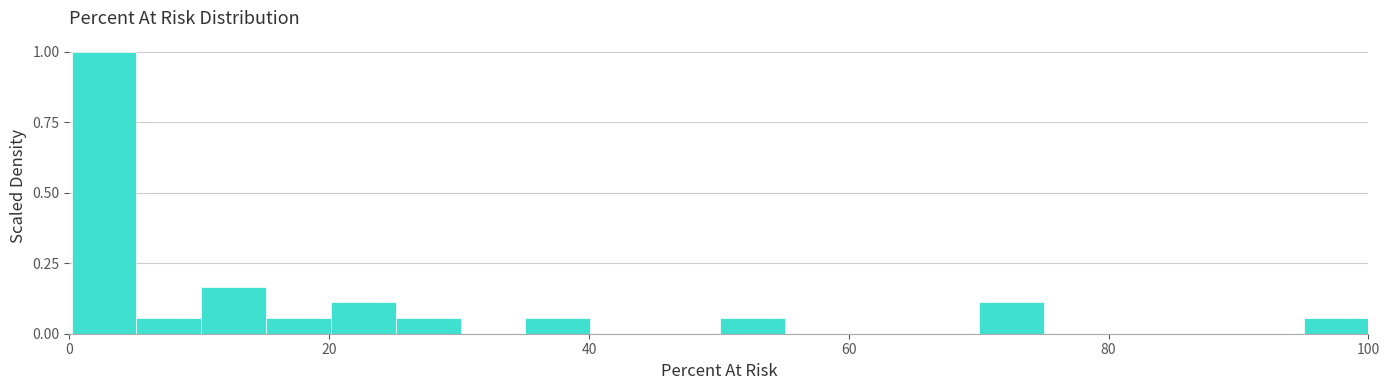

Read against the x-axis, roughly where is the centre of the tallest bar?

2